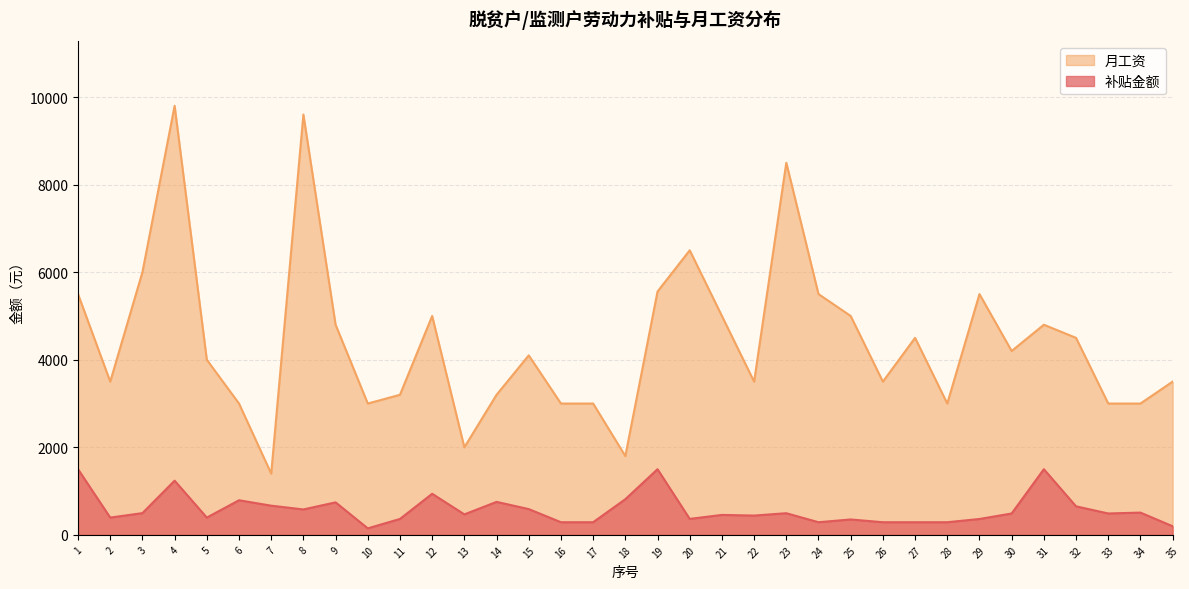

Which category has the highest value across all series?

4